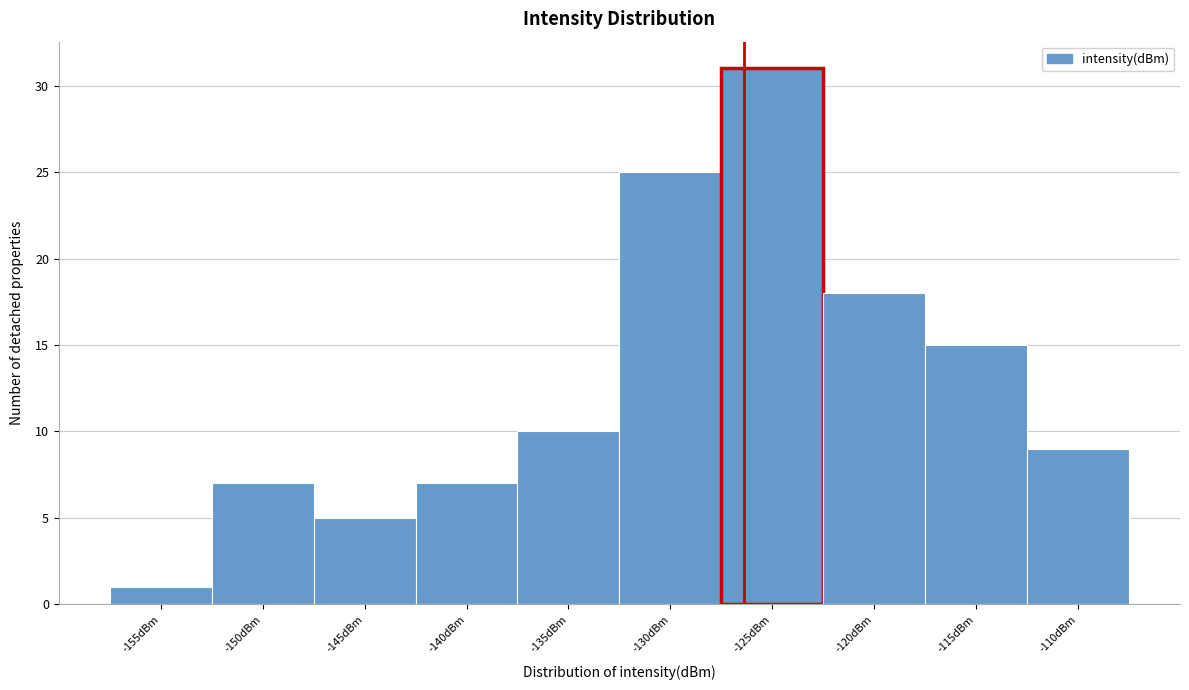

Reading left to right, what are all the values shown in this chart?

-155dBm=1	-150dBm=7	-145dBm=5	-140dBm=7	-135dBm=10	-130dBm=25	-125dBm=31	-120dBm=18	-115dBm=15	-110dBm=9